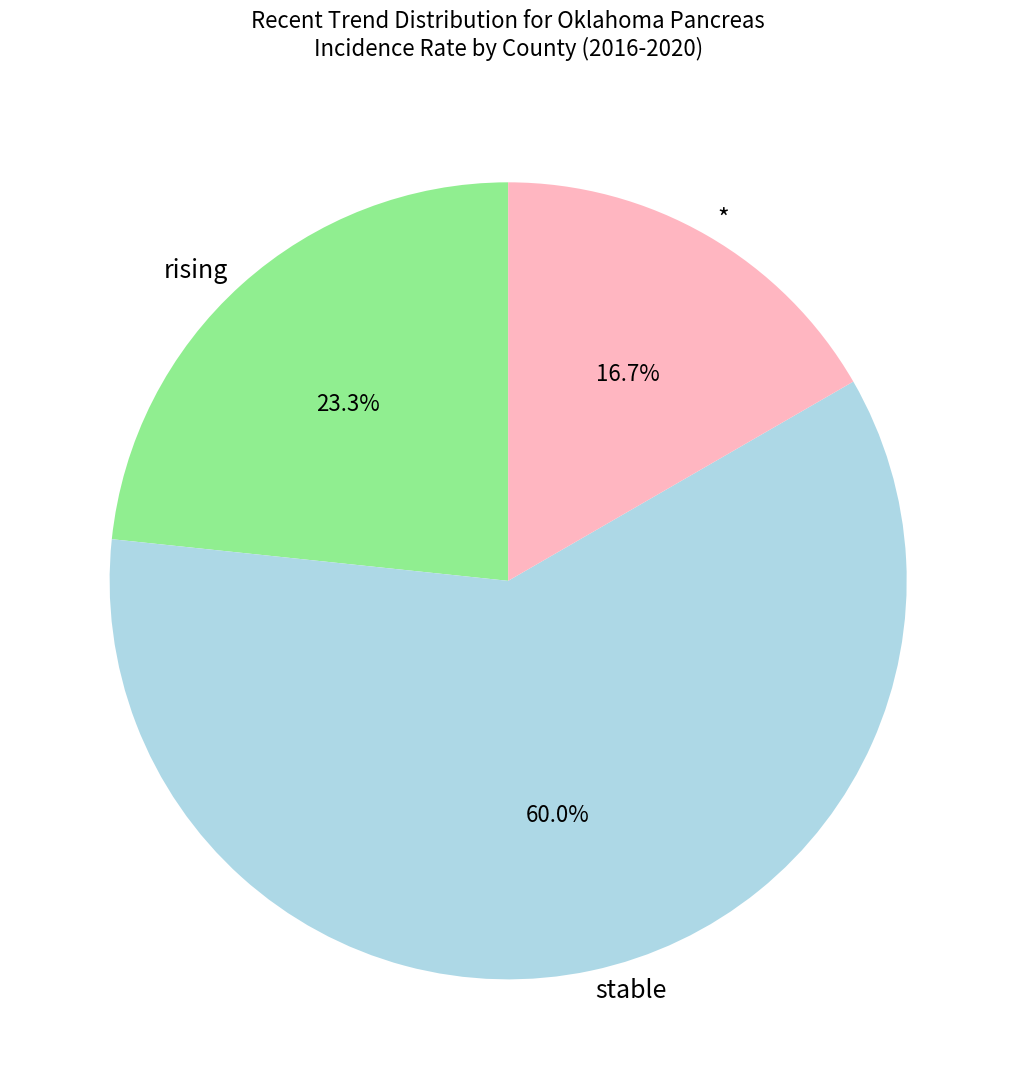

What is the majority slice?

stable